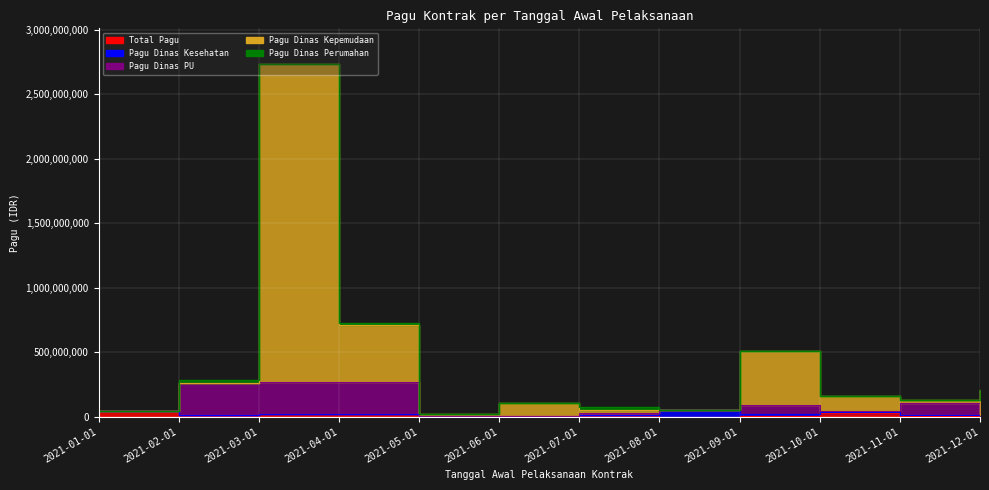

Which series has the widest spread of values?

Pagu Dinas Kepemudaan